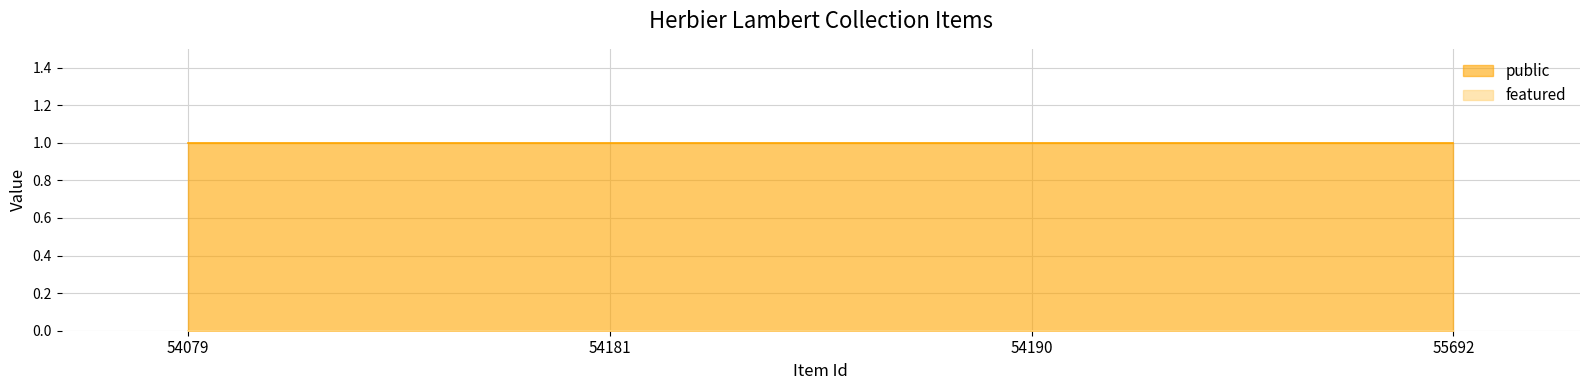

True or false: public has more than 0 points higher than both neighbors.

False